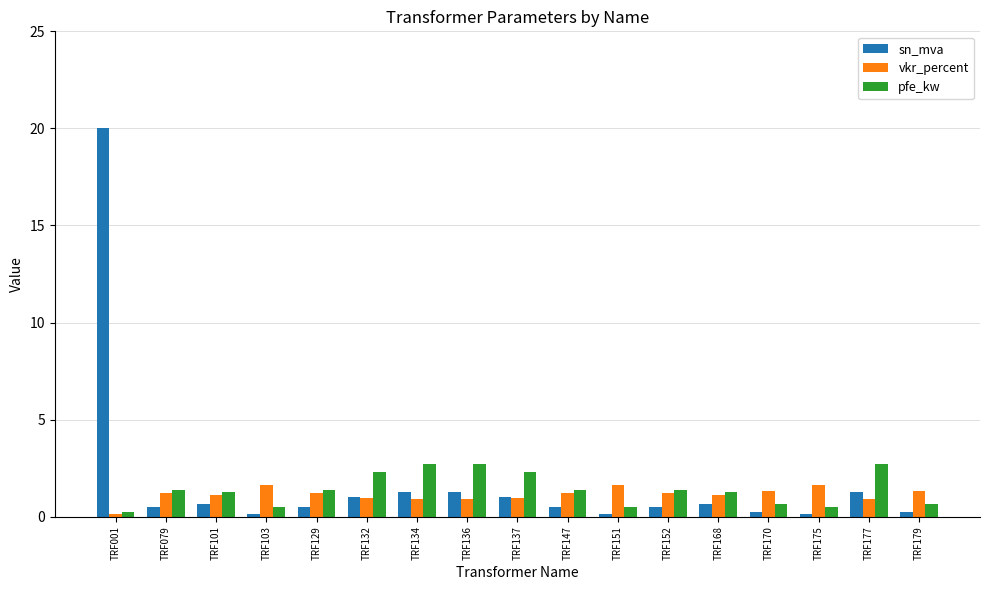

Which label corresponds to the largest value in the chart?

TRF001